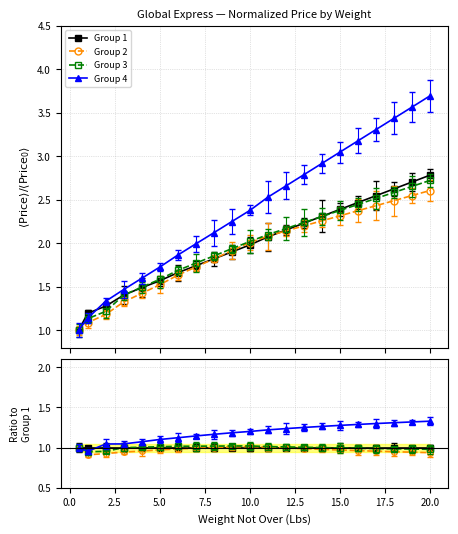

Is the value of Group 2 at 22.5 greater than the value of Group 1 at 13?

Yes